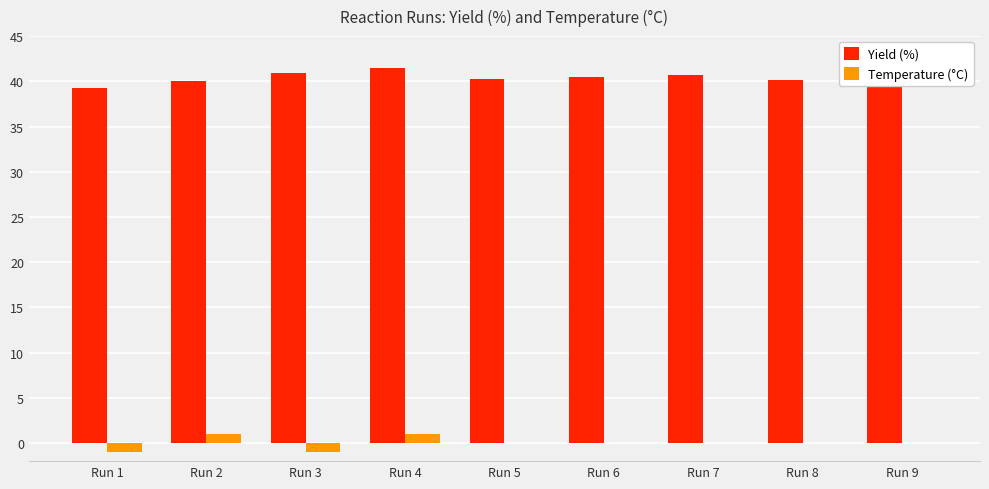

Is the value of Temperature (°C) at Run 4 greater than the value of Yield (%) at Run 3?

No